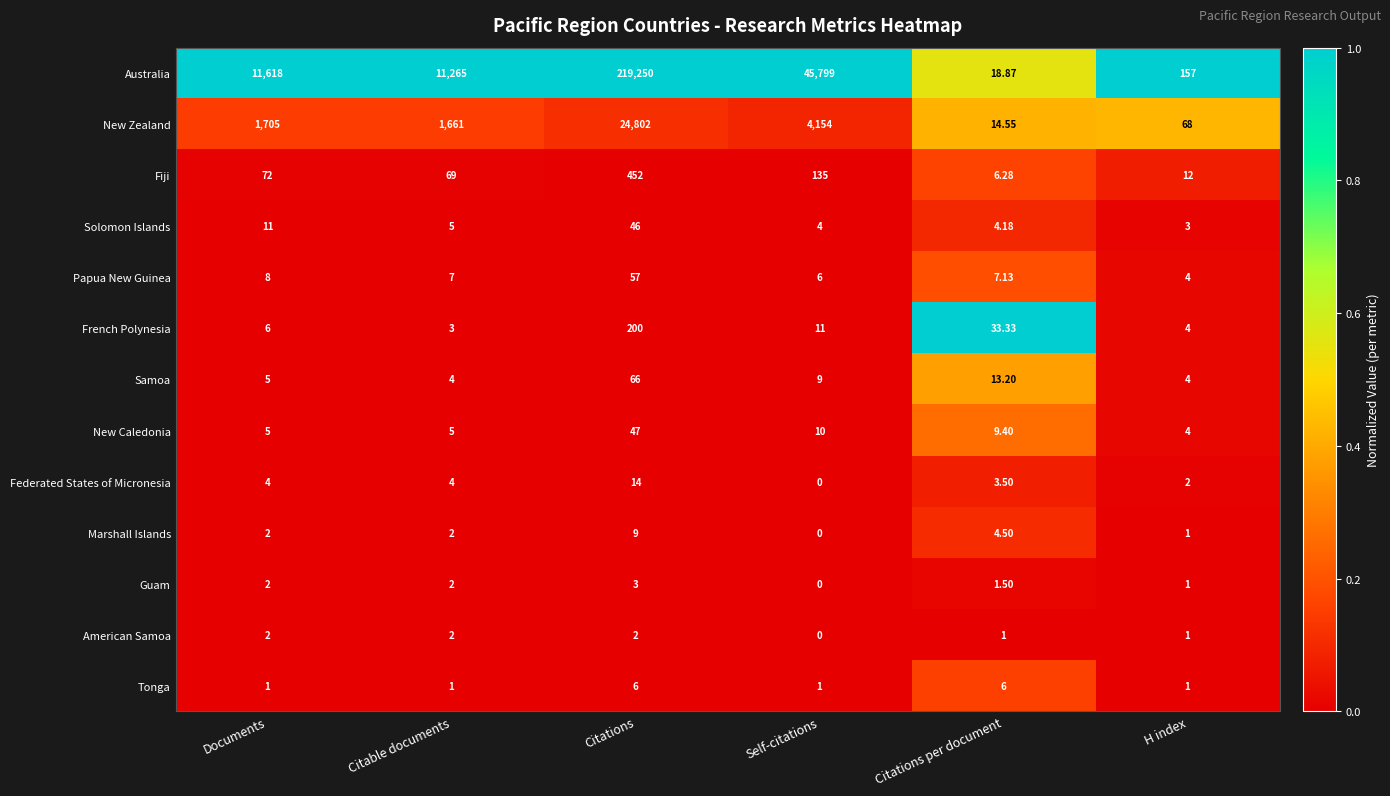

Which series changed the most between Documents and Citations?

Australia